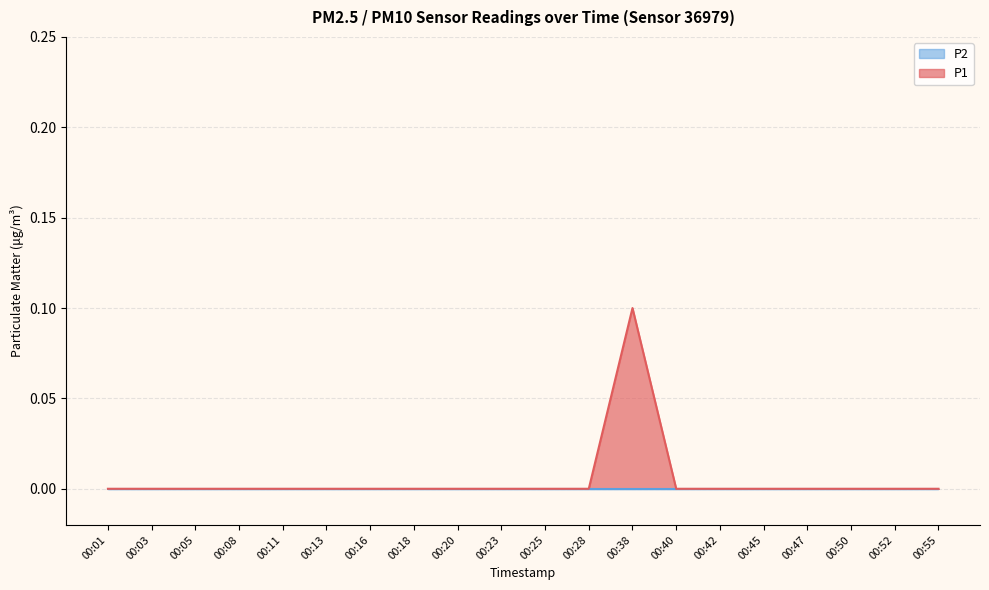

List the labels in order of value, largest first.

00:38, 00:01, 00:03, 00:05, 00:08, 00:11, 00:13, 00:16, 00:18, 00:20, 00:23, 00:25, 00:28, 00:40, 00:42, 00:45, 00:47, 00:50, 00:52, 00:55